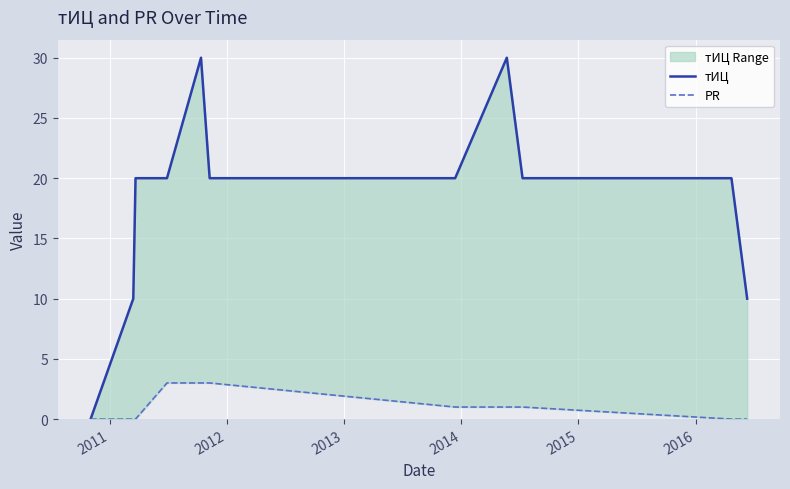

True or false: PR has a value of -2 at 2010.

False